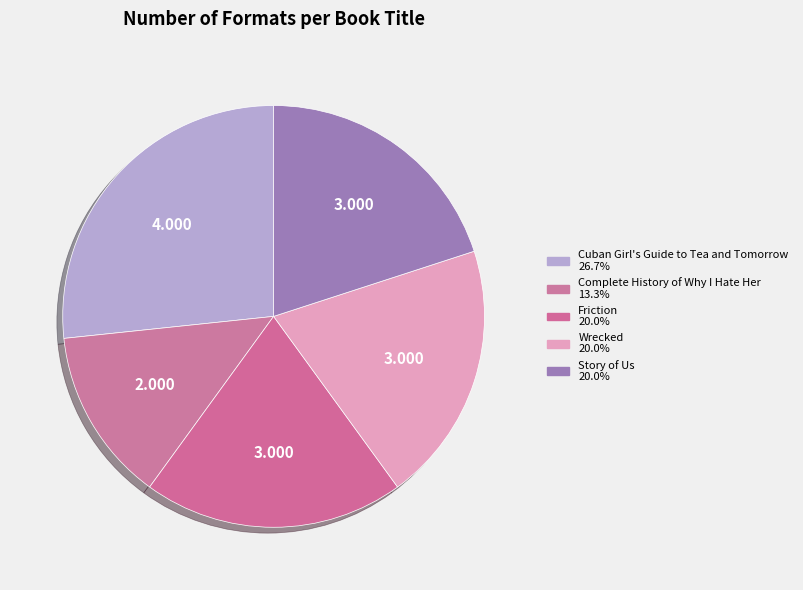

Rank the categories by value from highest to lowest.

Cuban Girl's Guide to Tea and Tomorrow, Friction, Wrecked, Story of Us, Complete History of Why I Hate Her